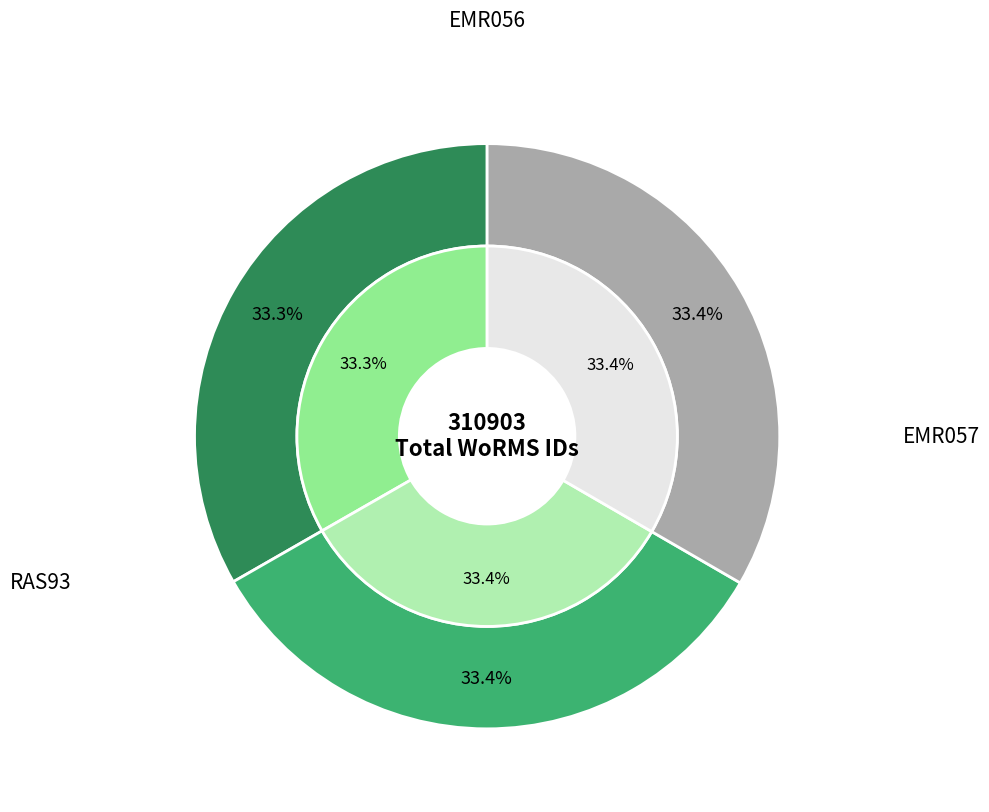

Is it true that RAS93 is 28% of the pie?

False